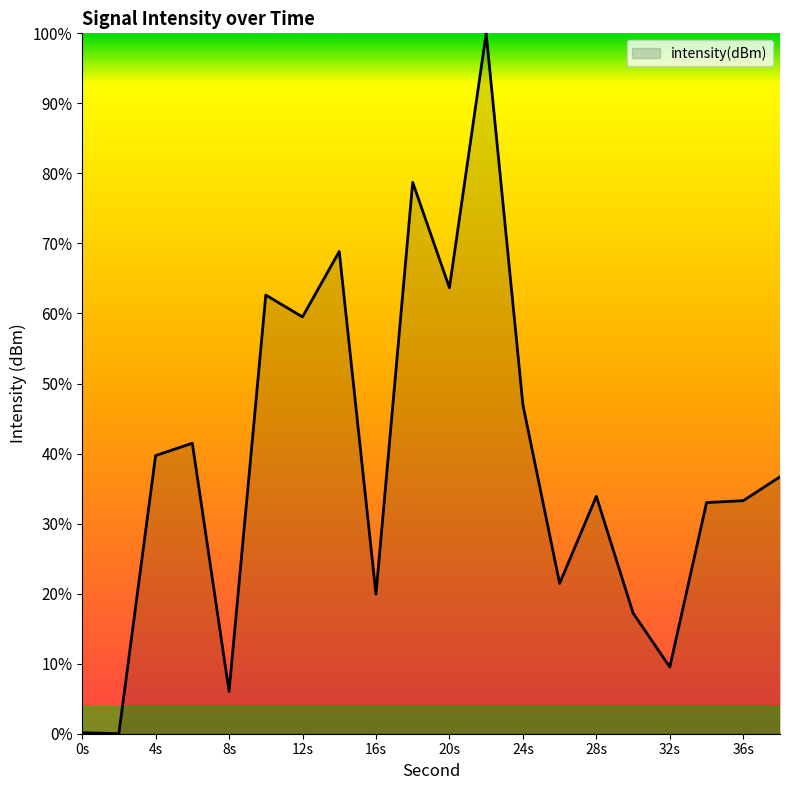

What is the difference between the second highest and minimum values?

78.7